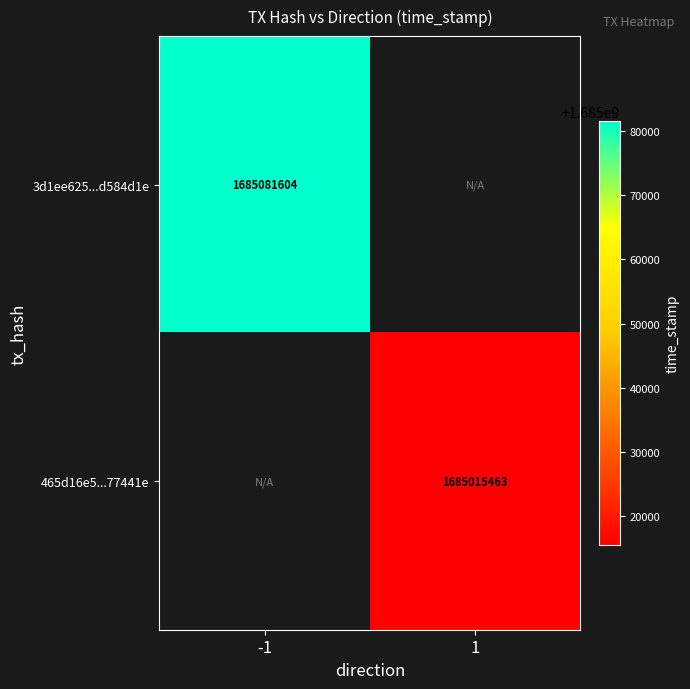

Is it true that 465d16e5...77441e equals 695466357 at 1?

False